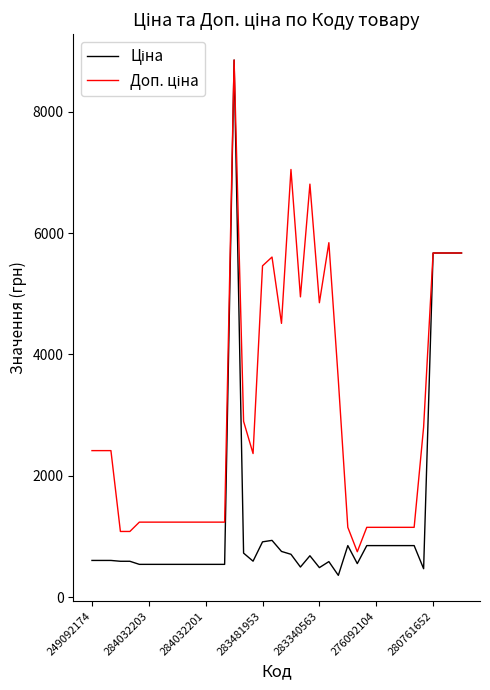

What is the greatest value displayed?

8856.7